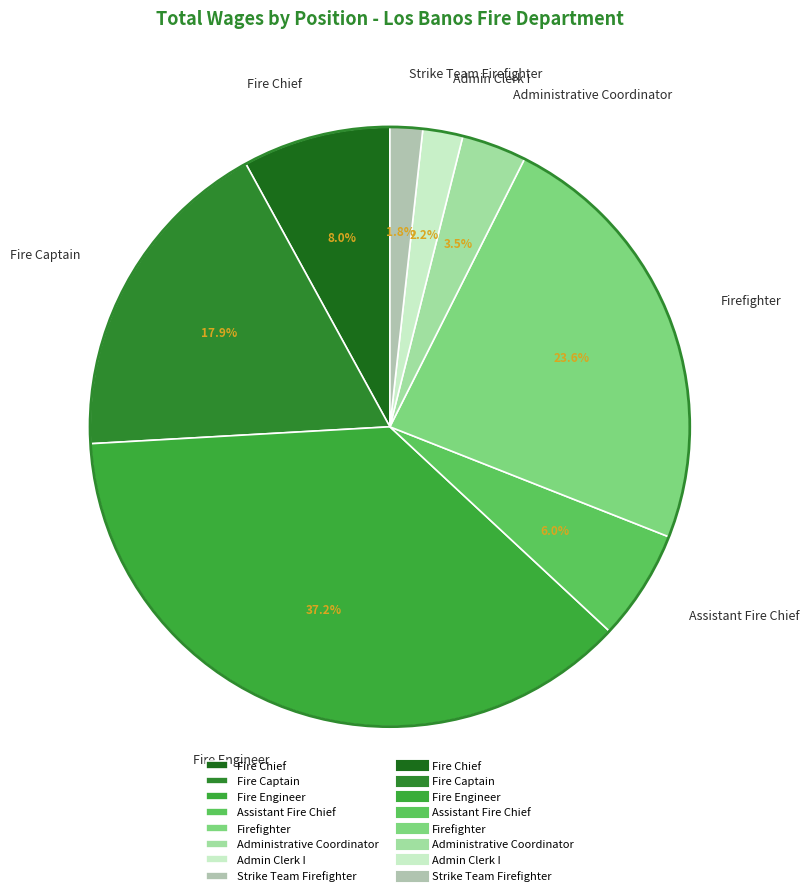

Which slice is the largest?

Fire Engineer